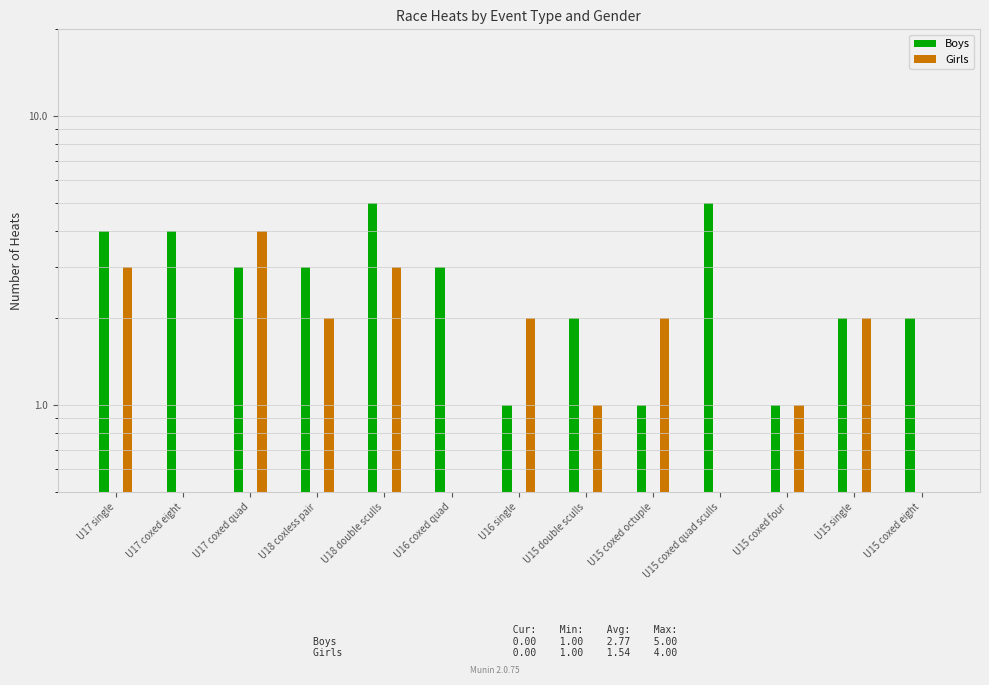

List the series in order of their overall mean, lowest first.

Girls, Boys